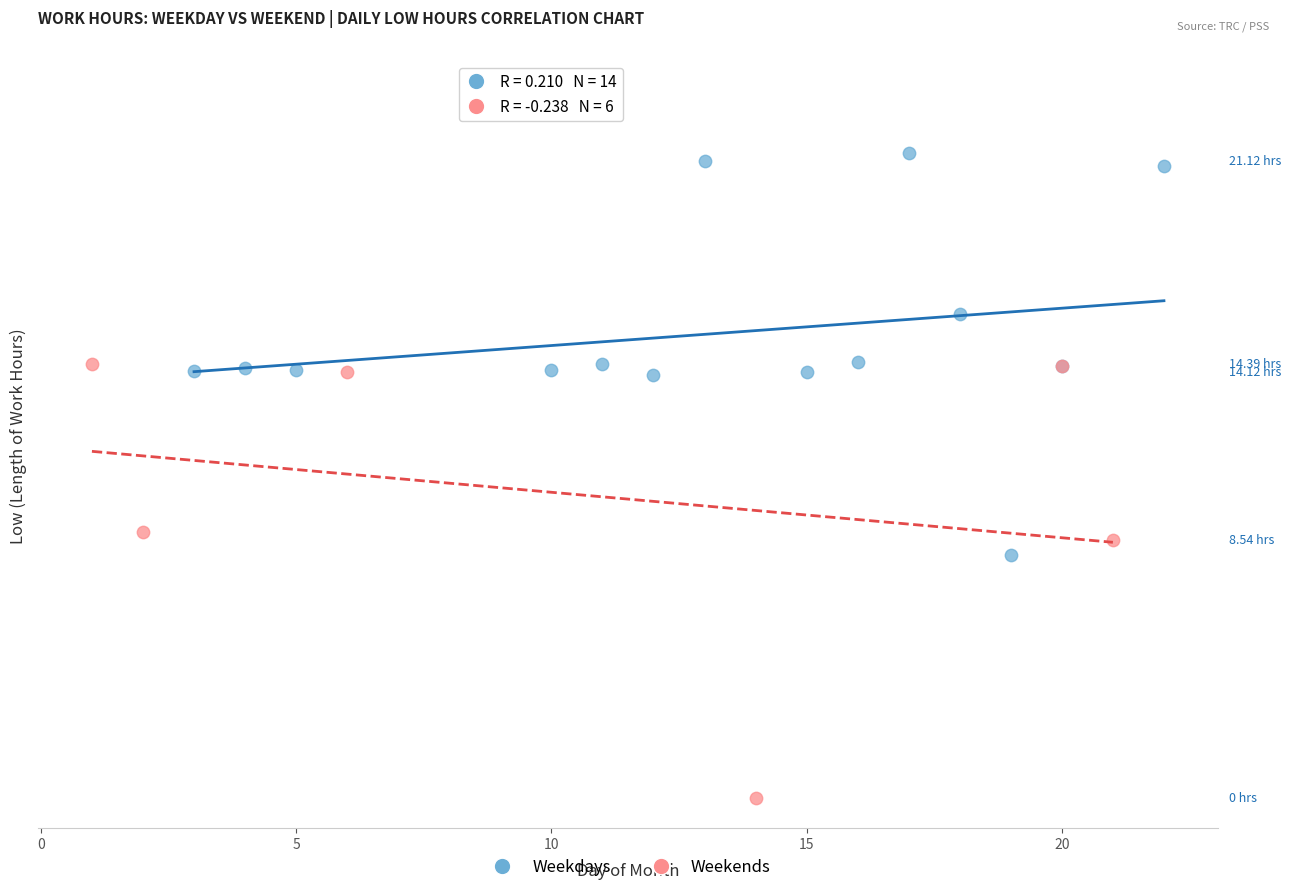

What are all the series names shown in the legend?

Weekdays, Weekends